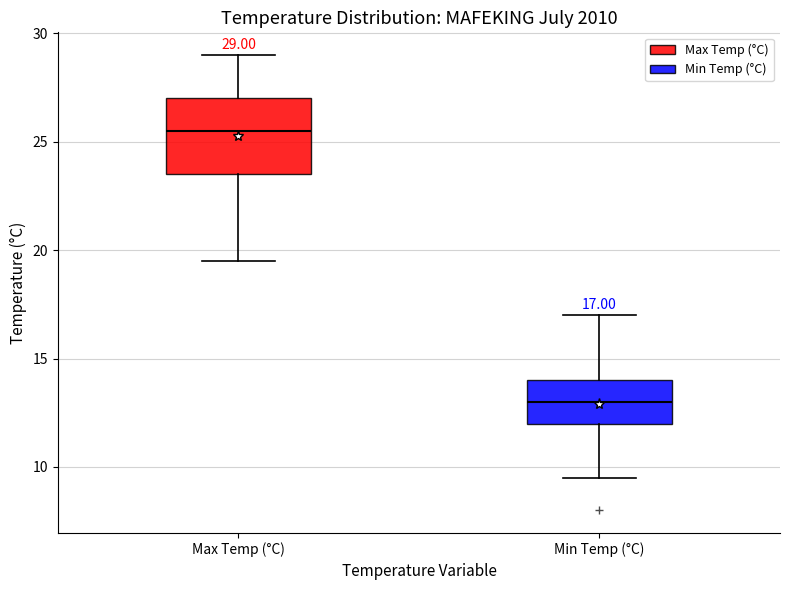

Which box's median line is the highest?

Max Temp (°C)